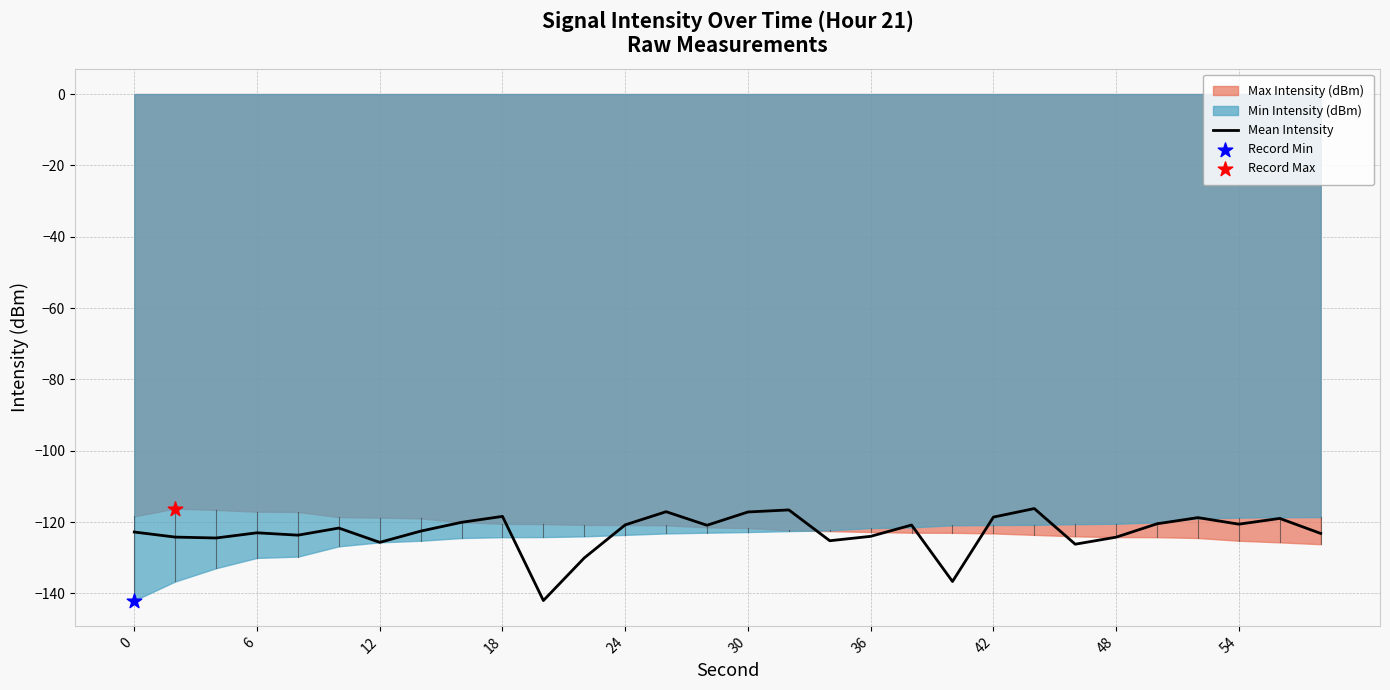

The Mean Intensity series shows -200.4 at 48. True or false?

False